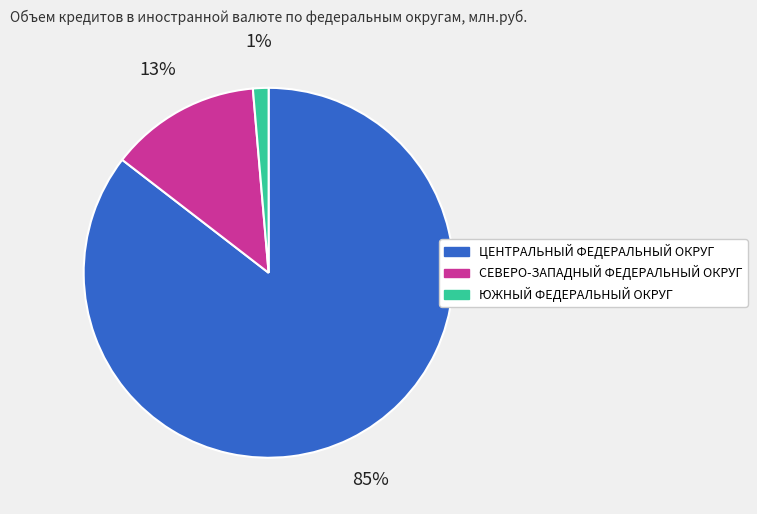

Rank the categories by value from highest to lowest.

ЦЕНТРАЛЬНЫЙ ФЕДЕРАЛЬНЫЙ ОКРУГ, СЕВЕРО-ЗАПАДНЫЙ ФЕДЕРАЛЬНЫЙ ОКРУГ, ЮЖНЫЙ ФЕДЕРАЛЬНЫЙ ОКРУГ